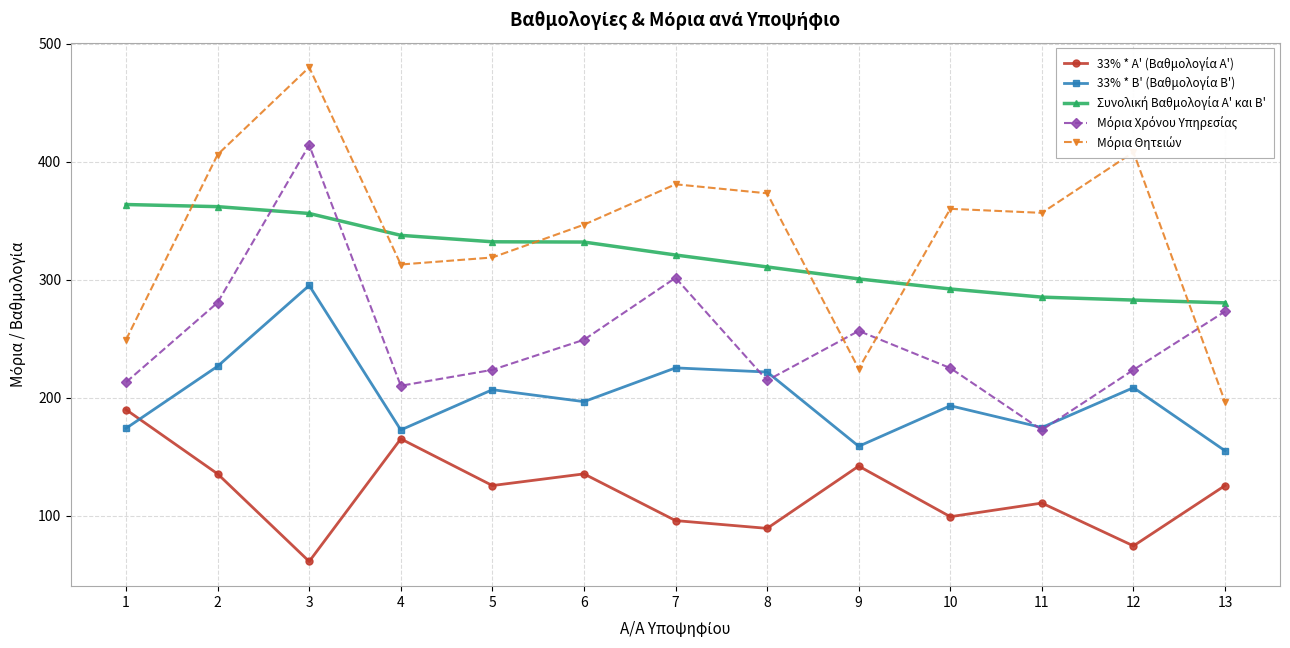

What is the greatest value displayed?

480.0